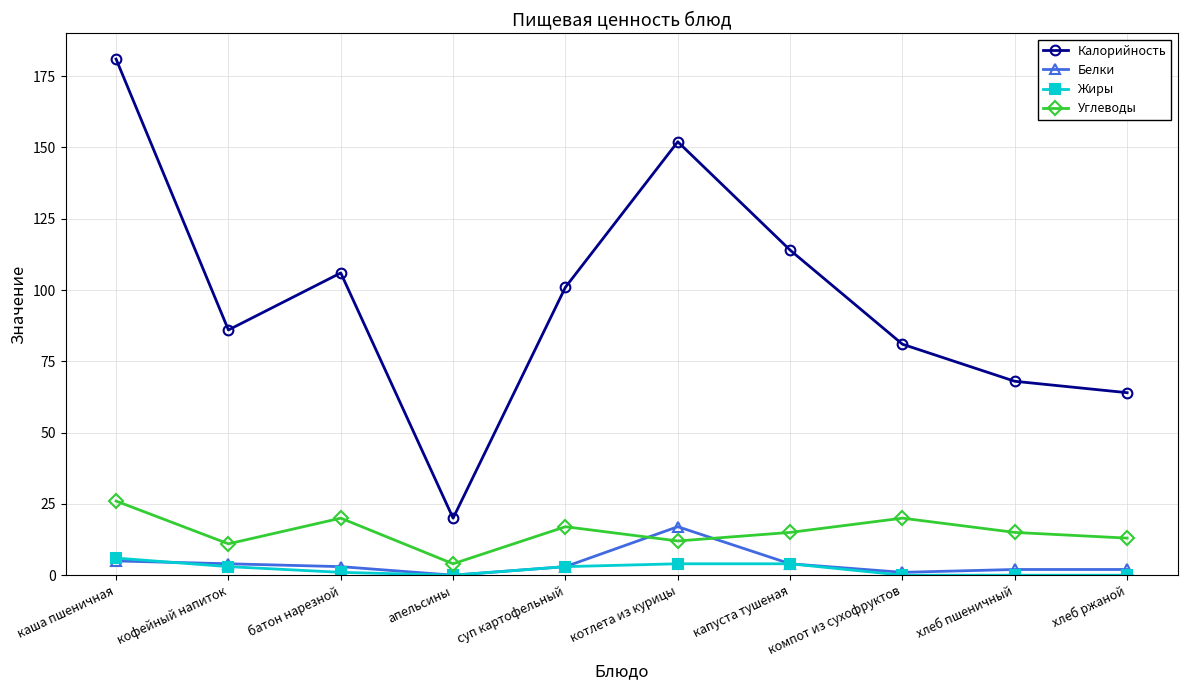

True or false: Белки has a value of 2 at хлеб пшеничный.

True